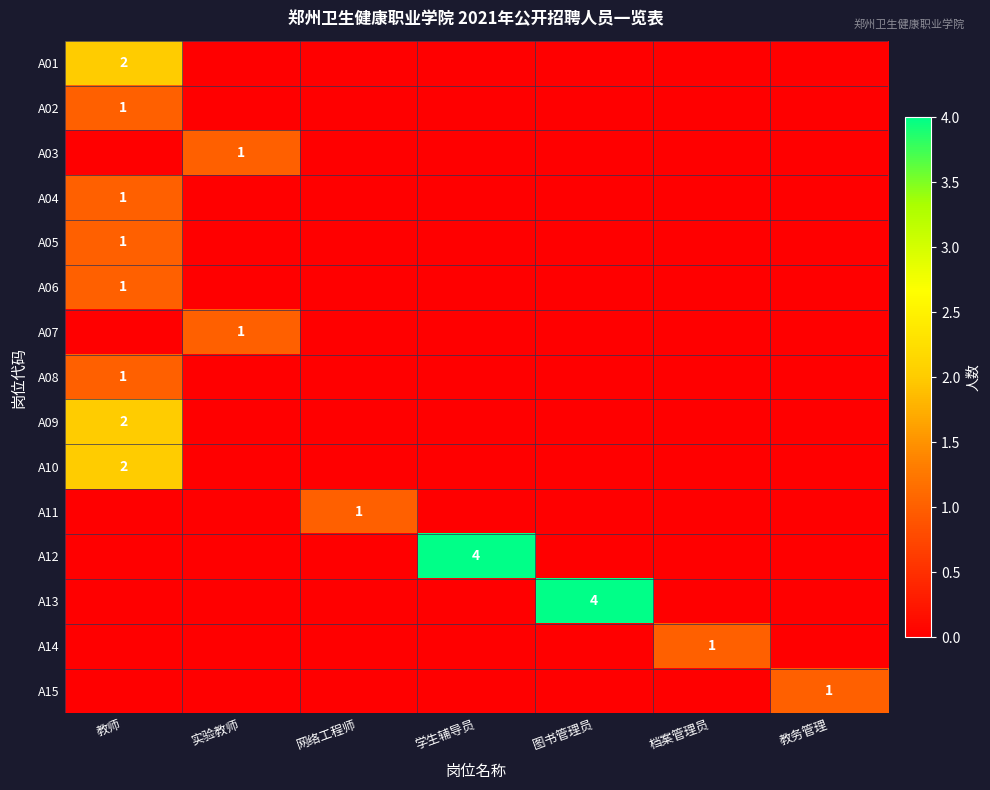

Is it true that A10 equals 1 at 教师?

False